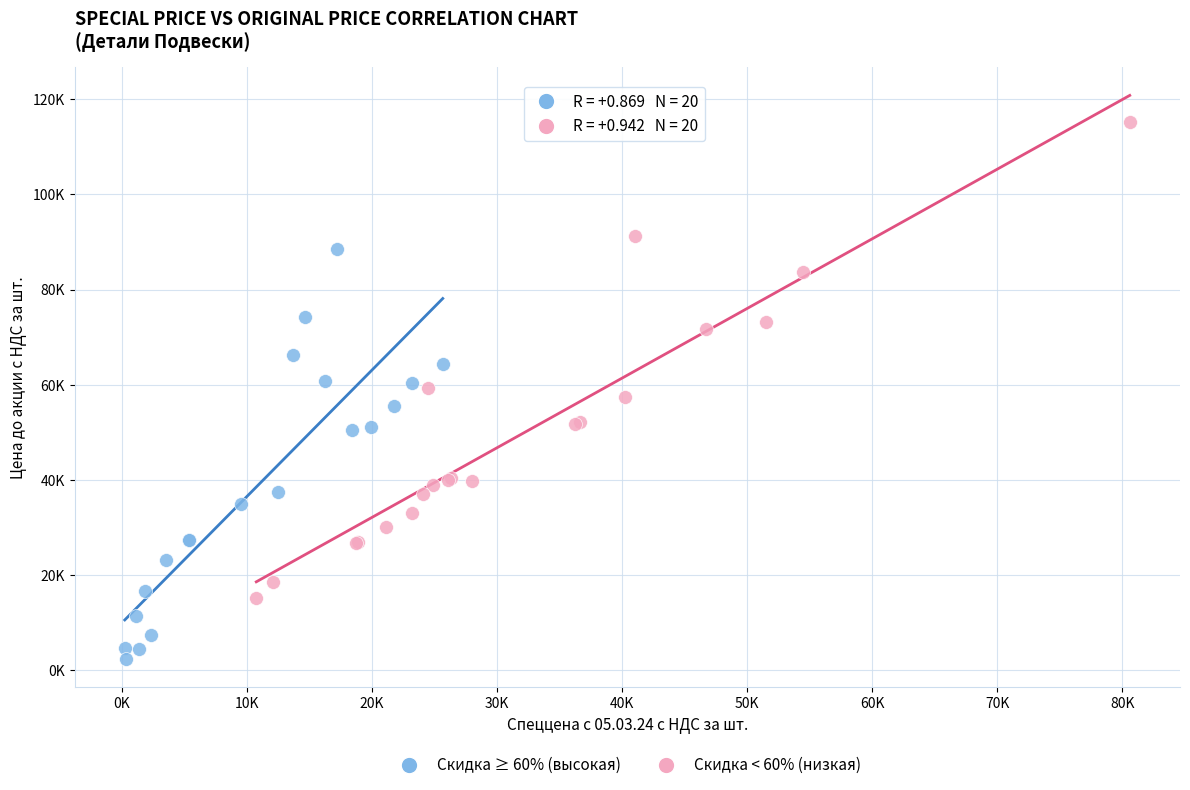

What are all the series names shown in the legend?

Скидка ≥ 60% (высокая), Скидка < 60% (низкая)